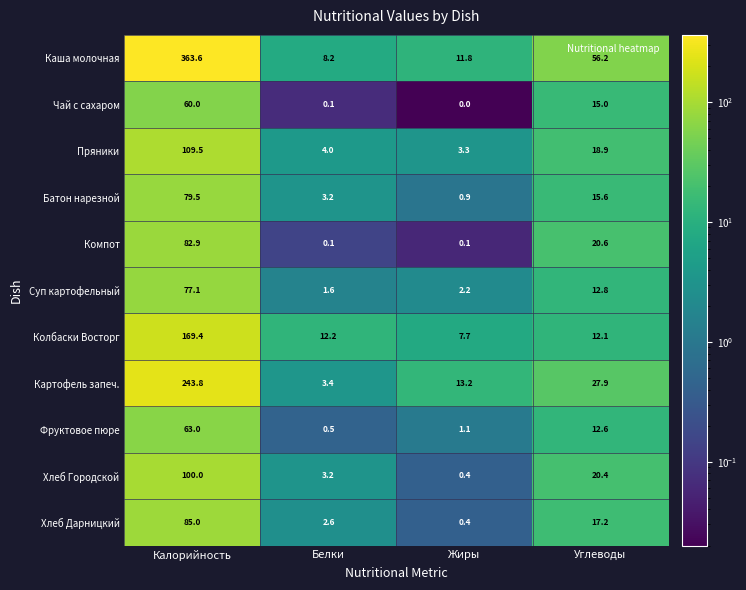

At which label does Батон нарезной first exceed 15?

Калорийность